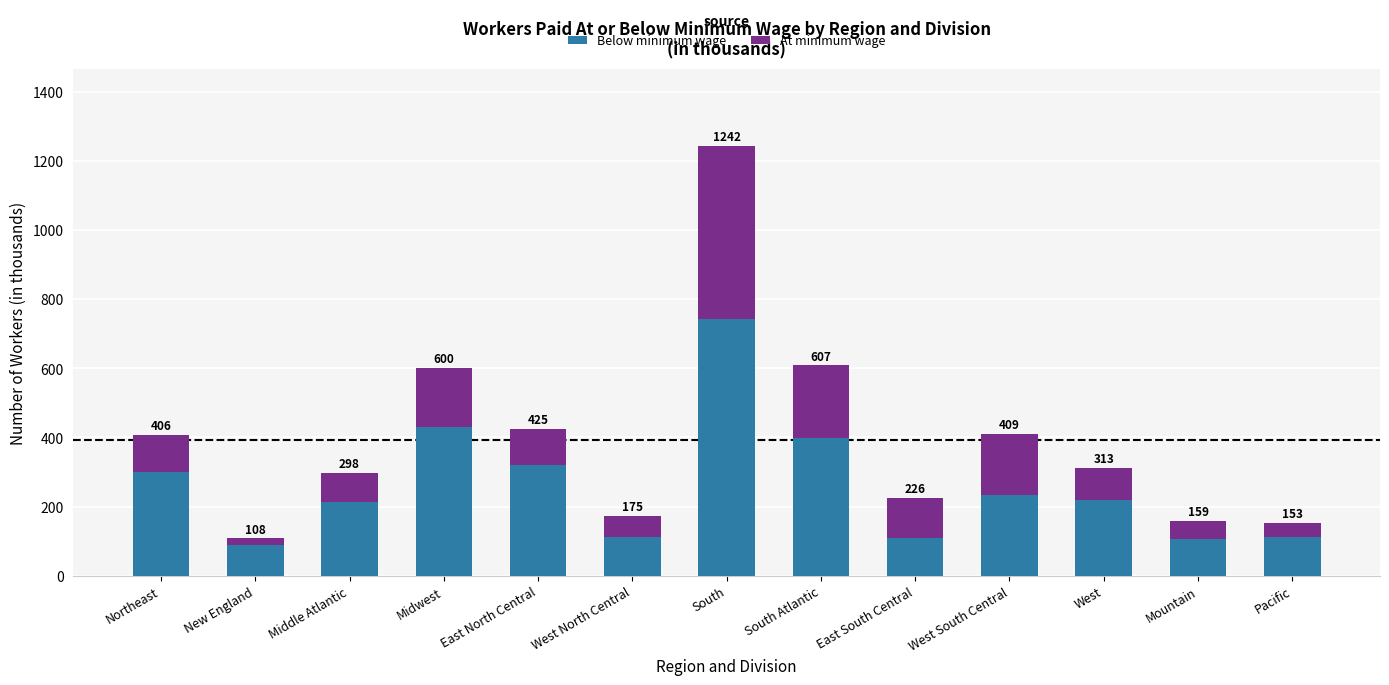

Does the chart contain stacked bars?

Yes